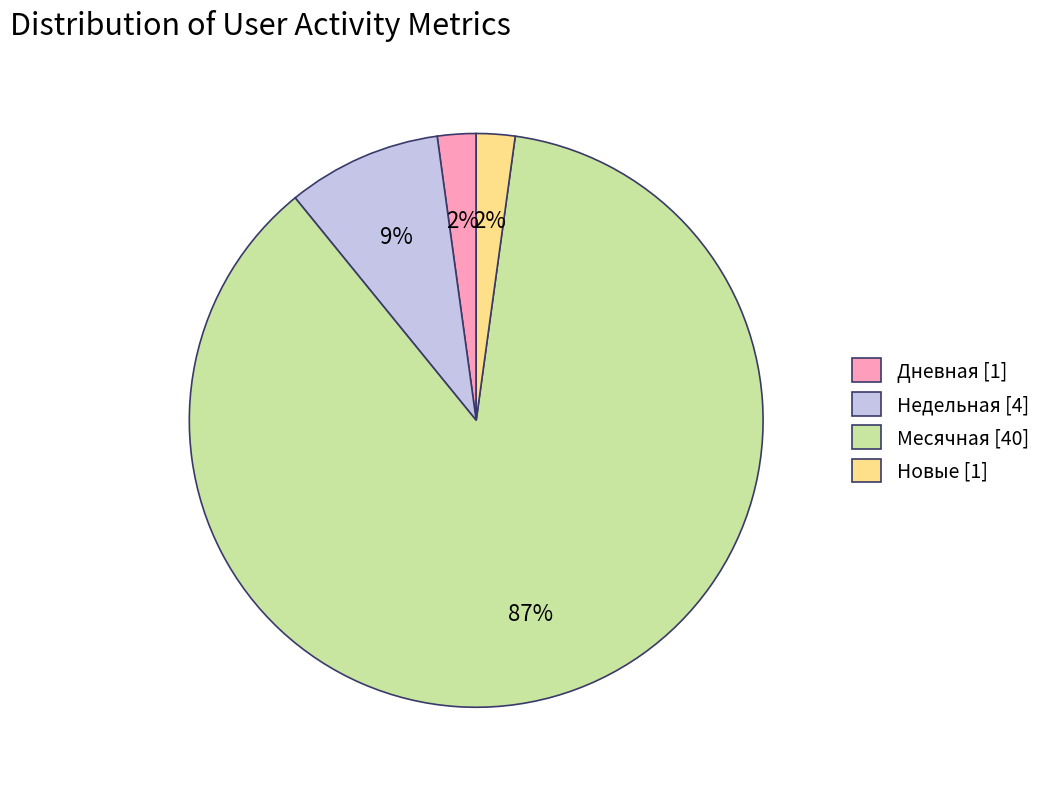

Which category accounts for the majority?

Месячная [40]